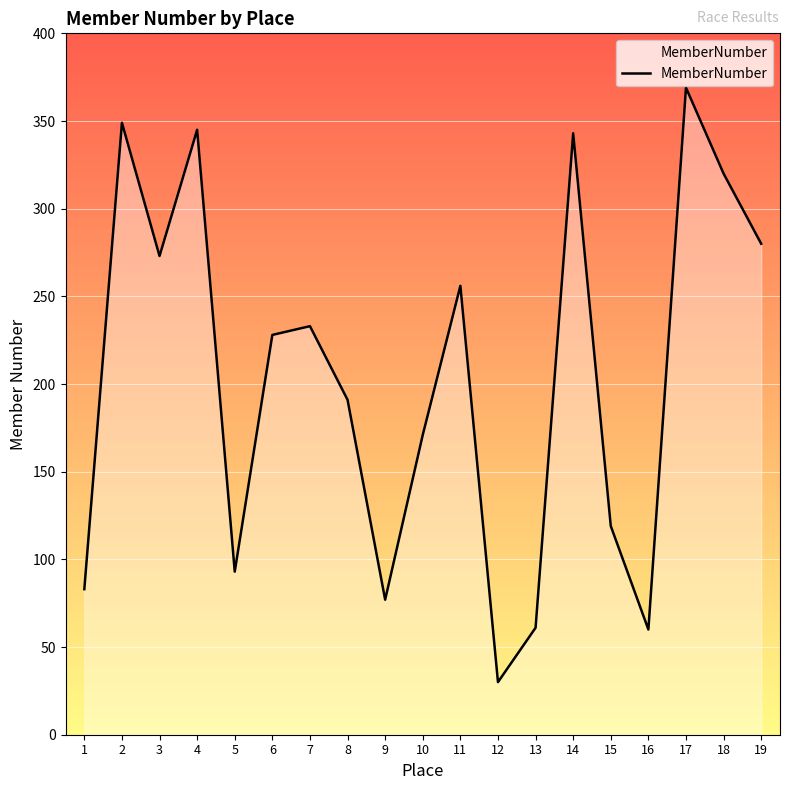

What is the difference between the values at 5 and 17?

276